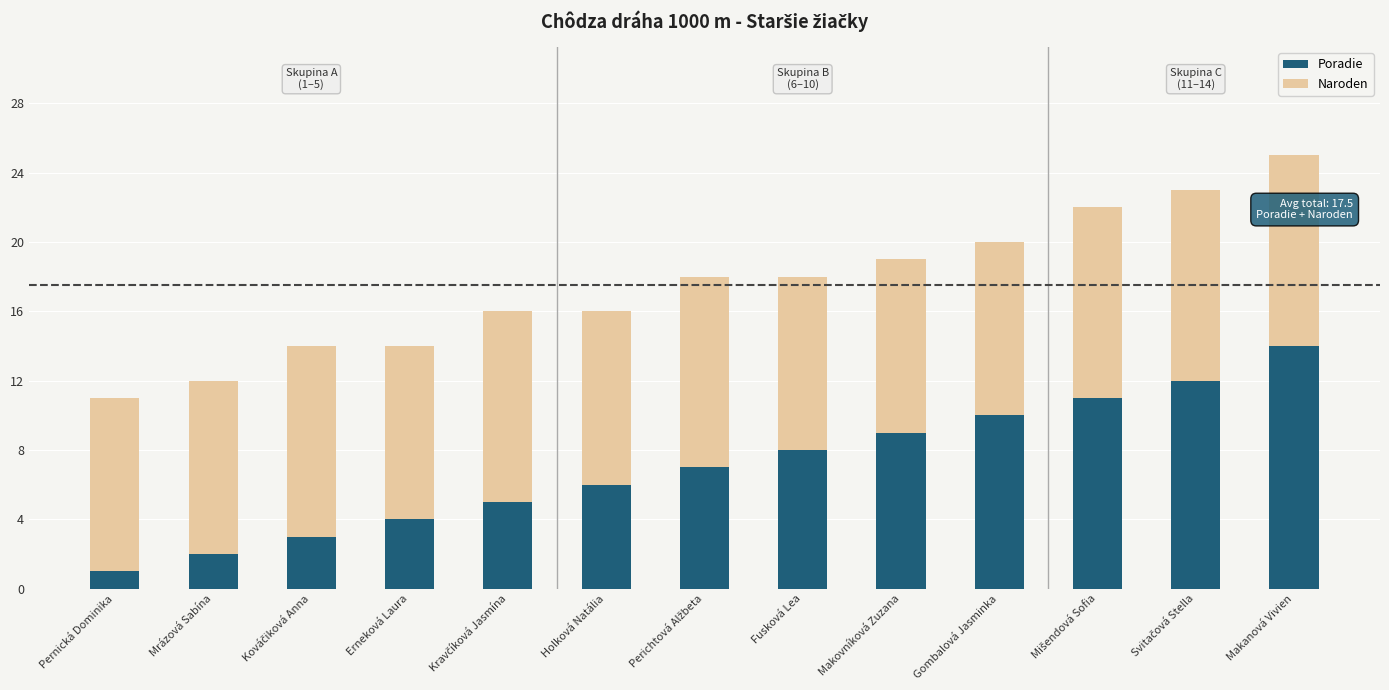

Is it true that Poradie equals 1 at Pernická Dominika?

True